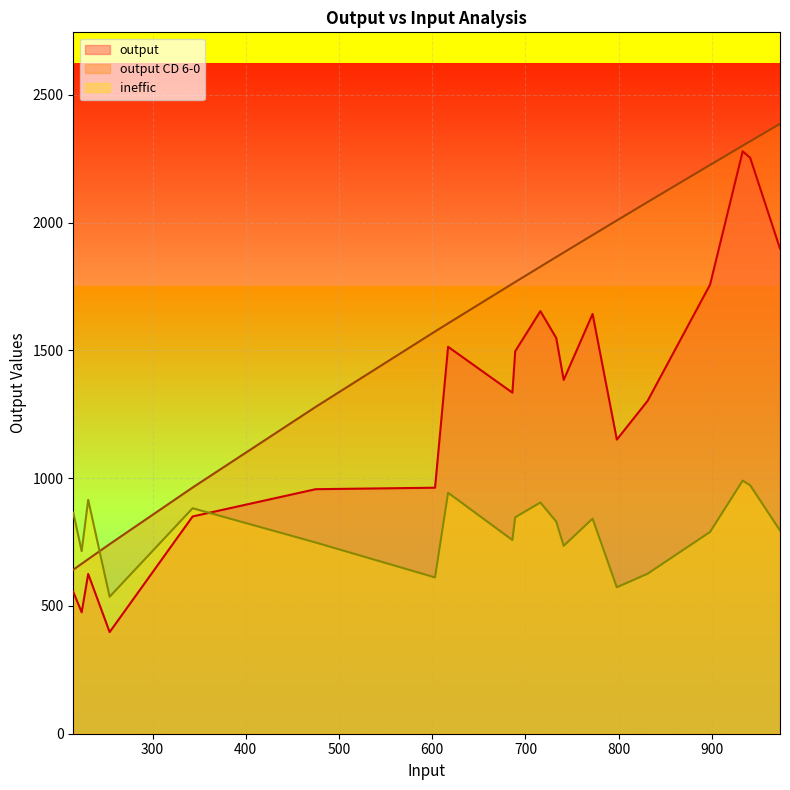

What is the sum of the ineffic values at 733 and 215?

1.7